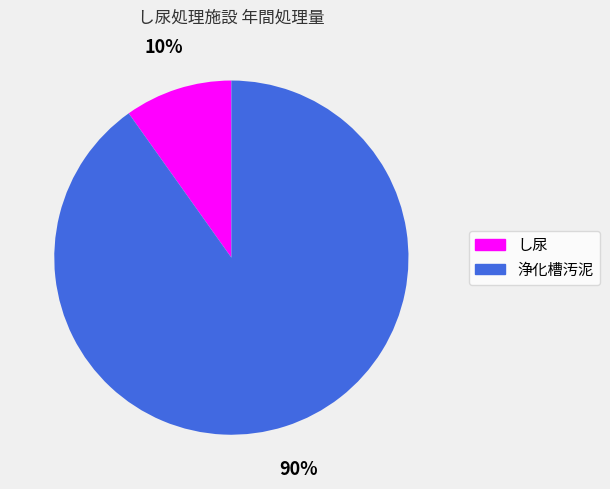

What percentage is the 浄化槽汚泥 slice, to the nearest percent?

90%